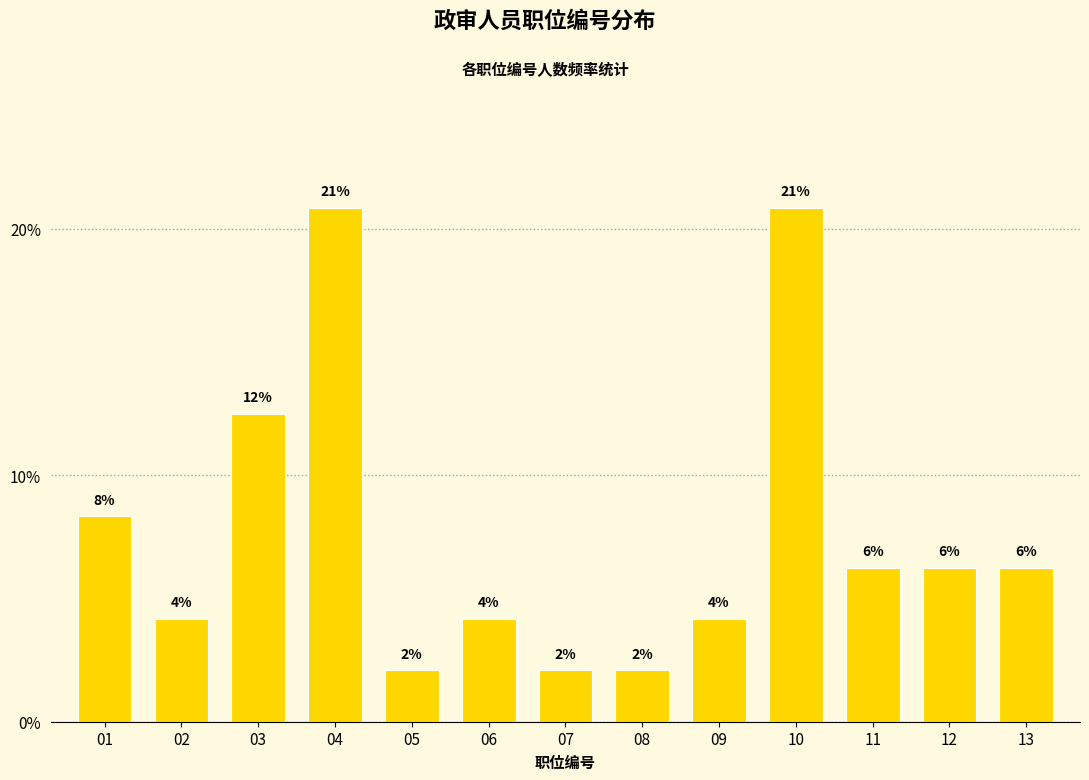

How many bars are there in total?

13